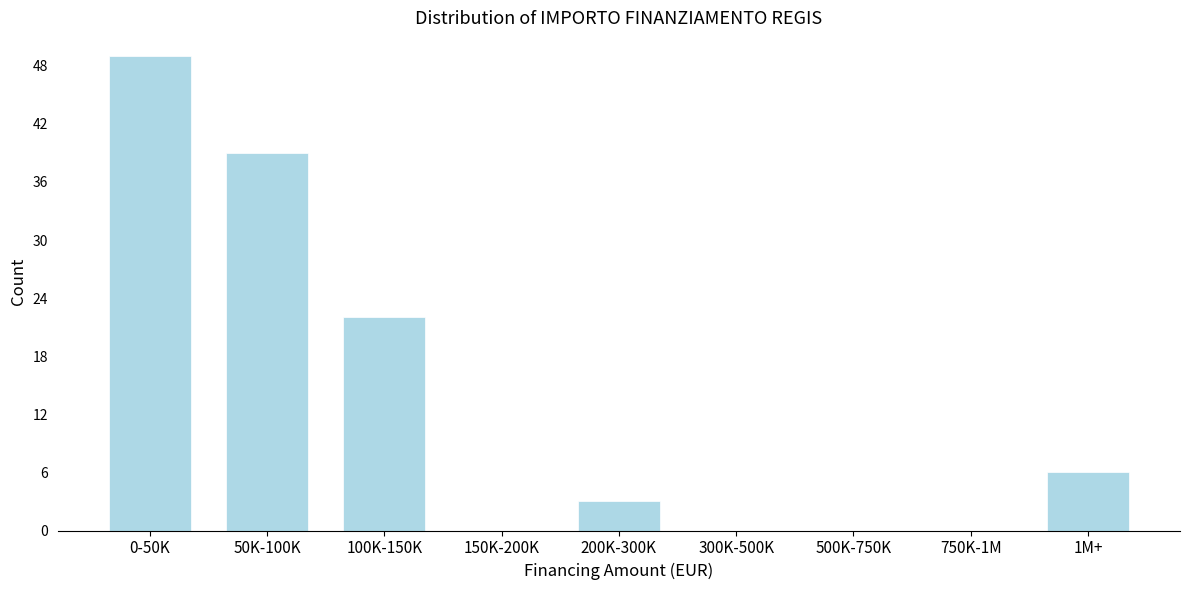

Reading left to right, list all the values displayed in this chart.

0-50K=49	50K-100K=39	100K-150K=22	150K-200K=0	200K-300K=3	300K-500K=0	500K-750K=0	750K-1M=0	1M+=6